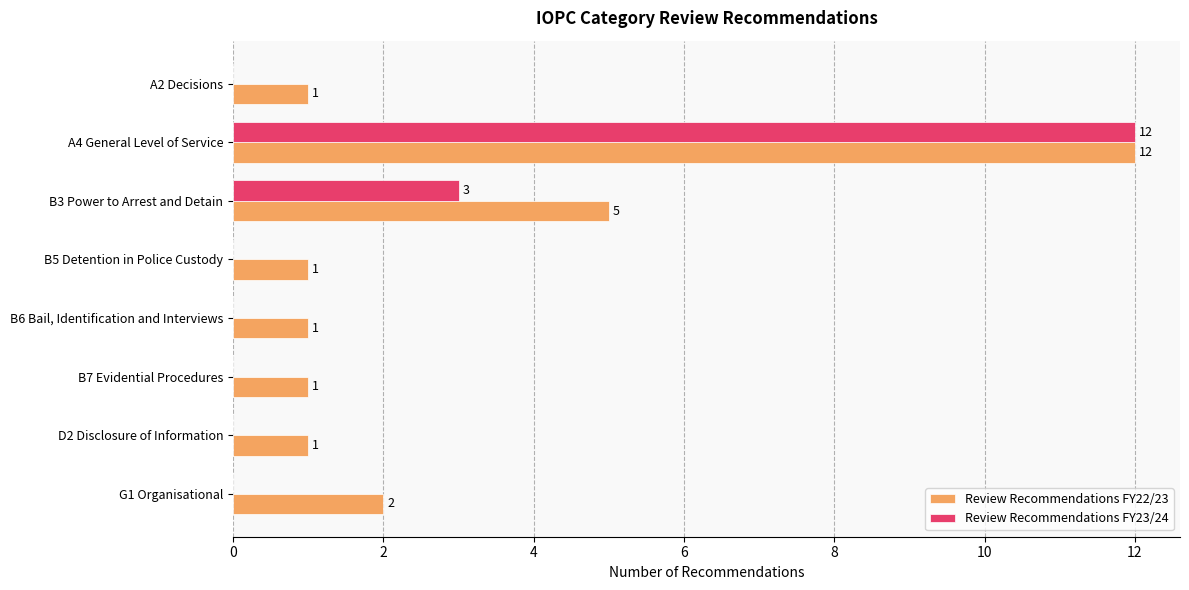

Is it true that Review Recommendations FY23/24 equals -8 at B5 Detention in Police Custody?

False